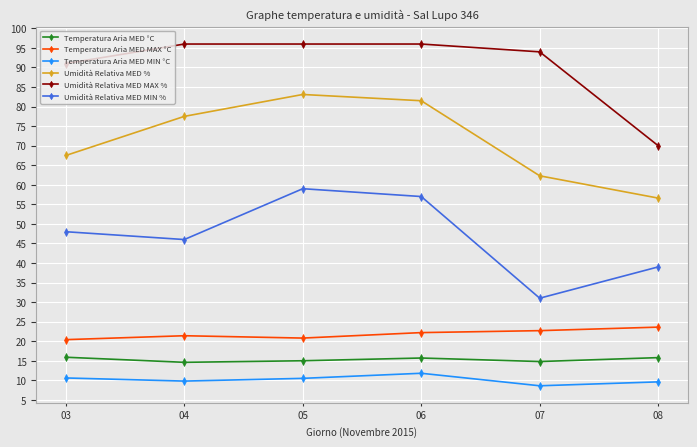

Which series changed the most between 04 and 05?

Umidità Relativa MED MIN %